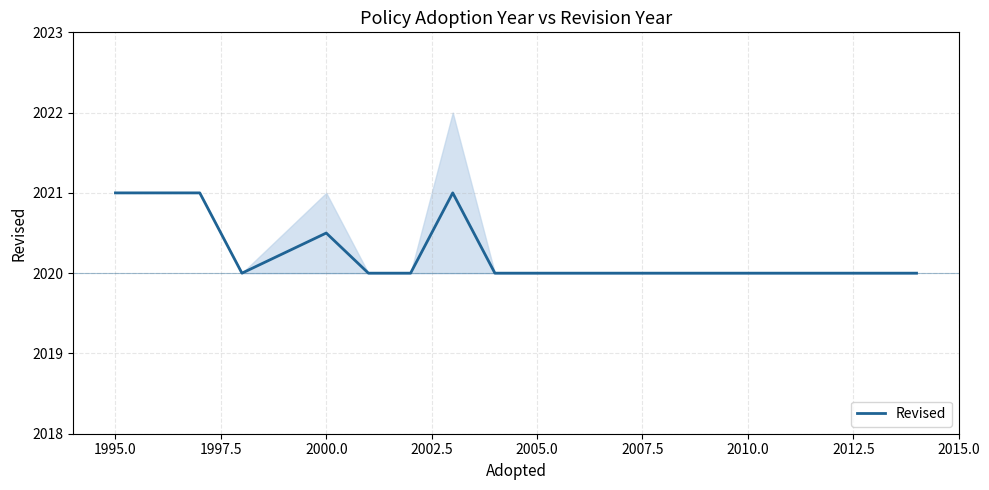

What is the maximum value for Revised?

2021.0